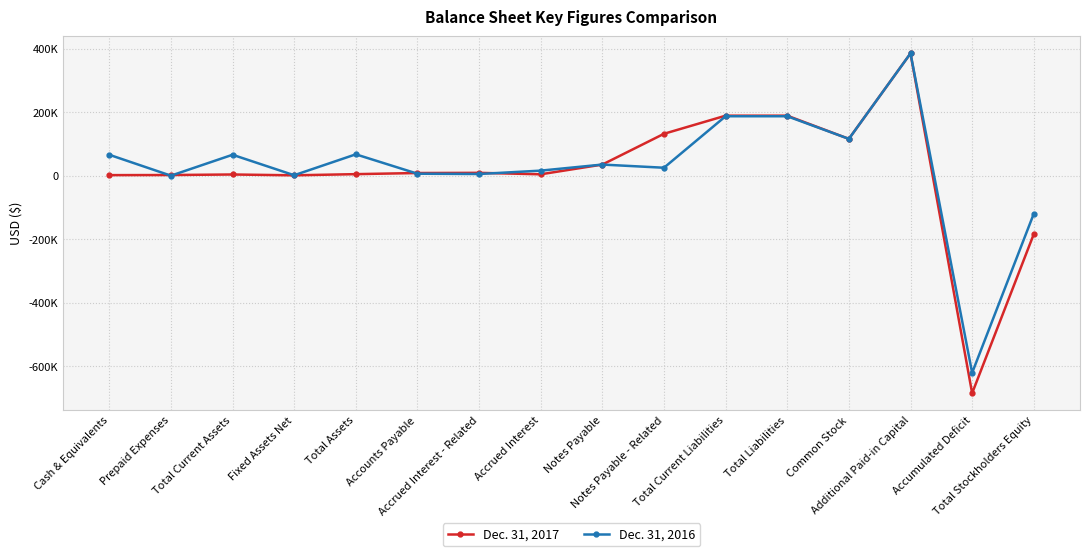

Where is Dec. 31, 2017 nearest to the value -150142?

Total Stockholders Equity